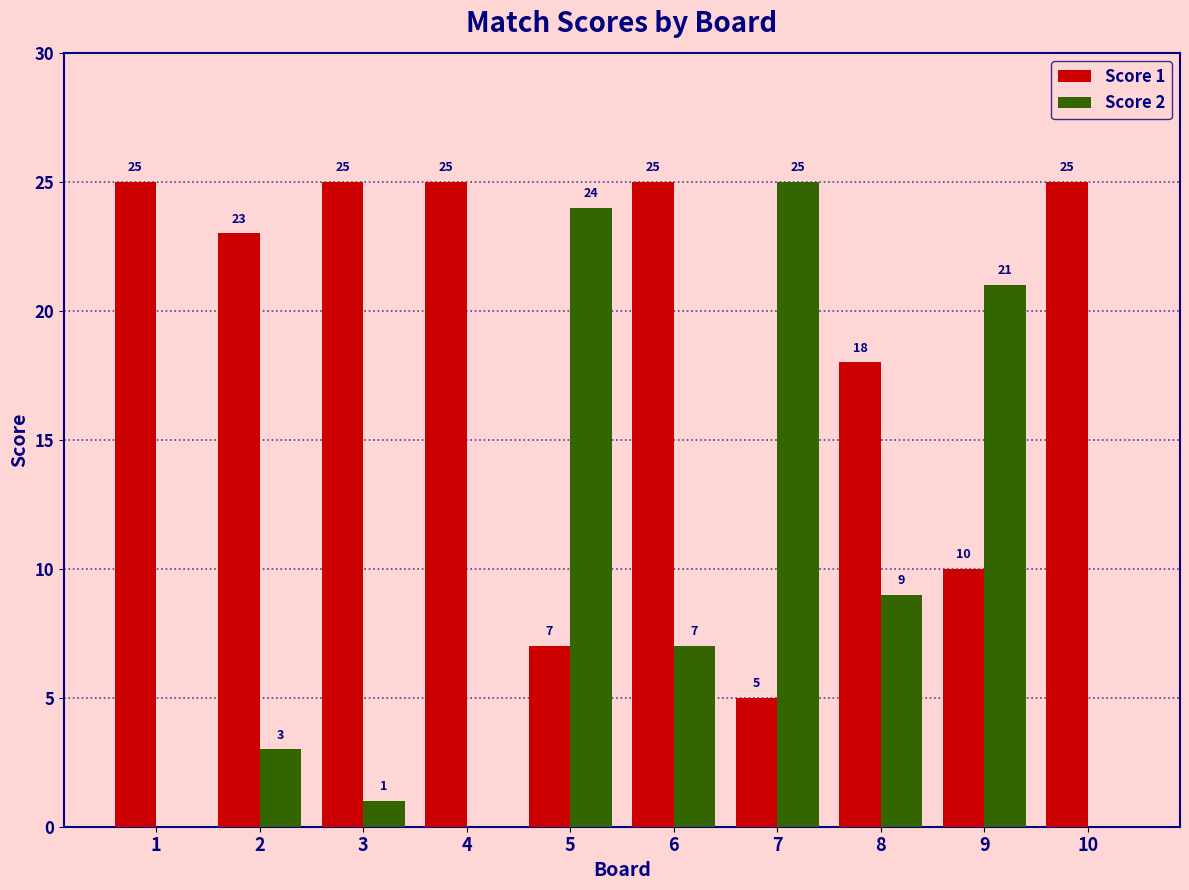

At which category is the sum across all series the highest?

6